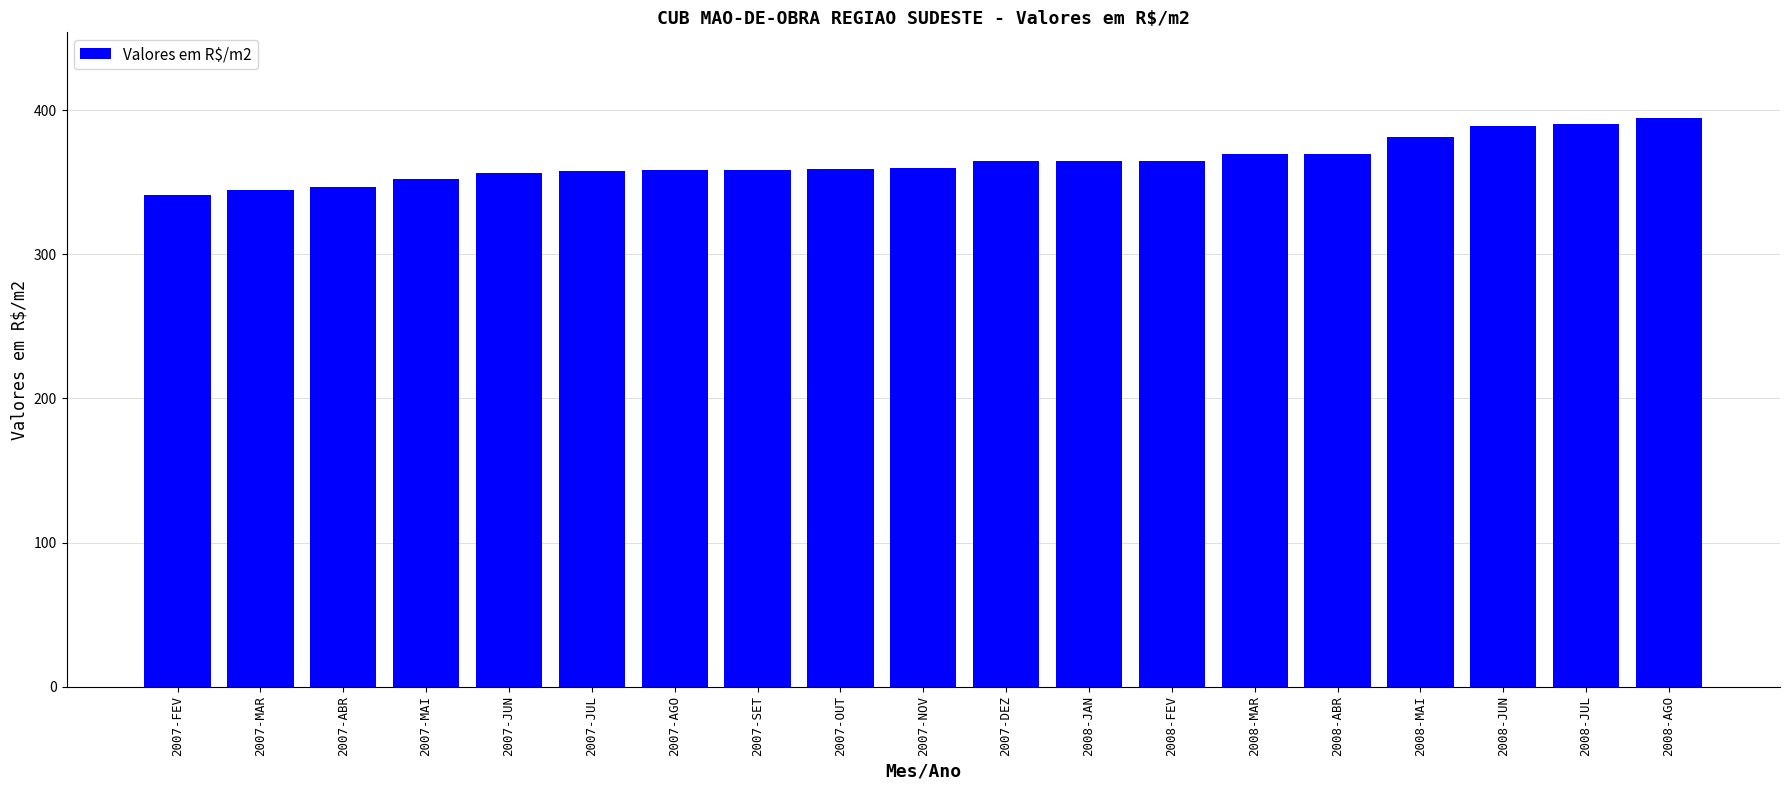

What is the sum of the values at 2008-MAI and 2007-JUN?

738.3